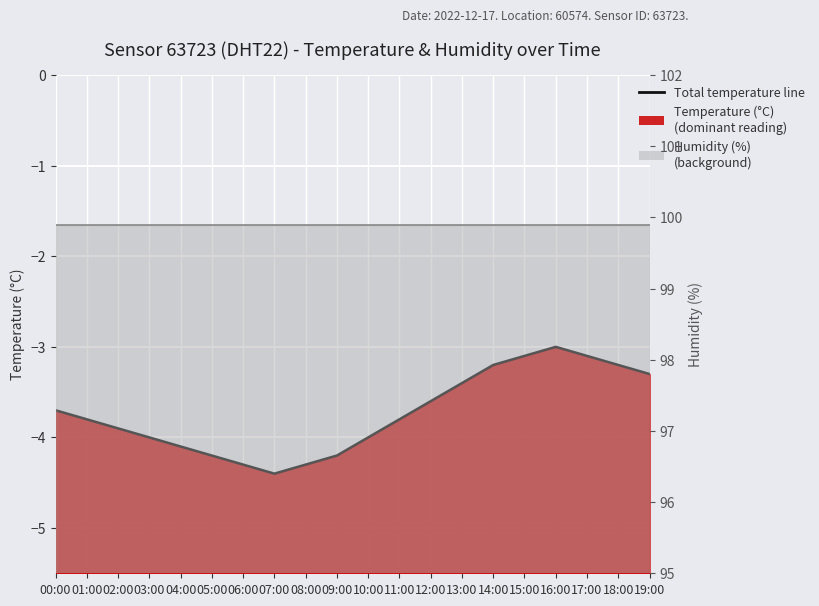

What is the label of the 5th point from the left?

04:00